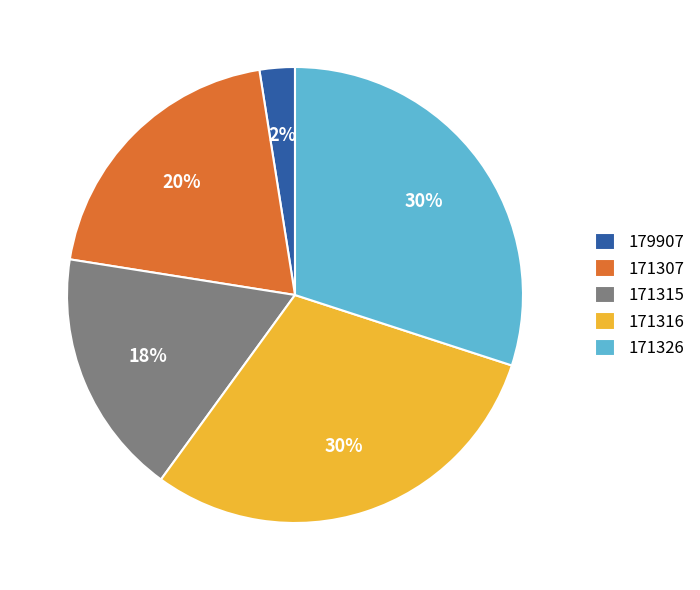

To the nearest percent, what percentage of the pie is 171326?

30%